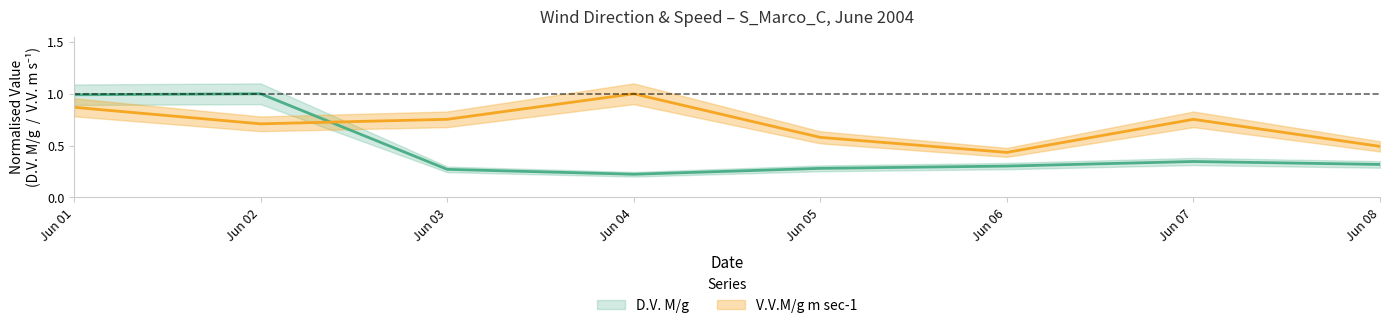

True or false: V.V.M/g m sec-1 has a value of 1.3 at Jun 07.

False